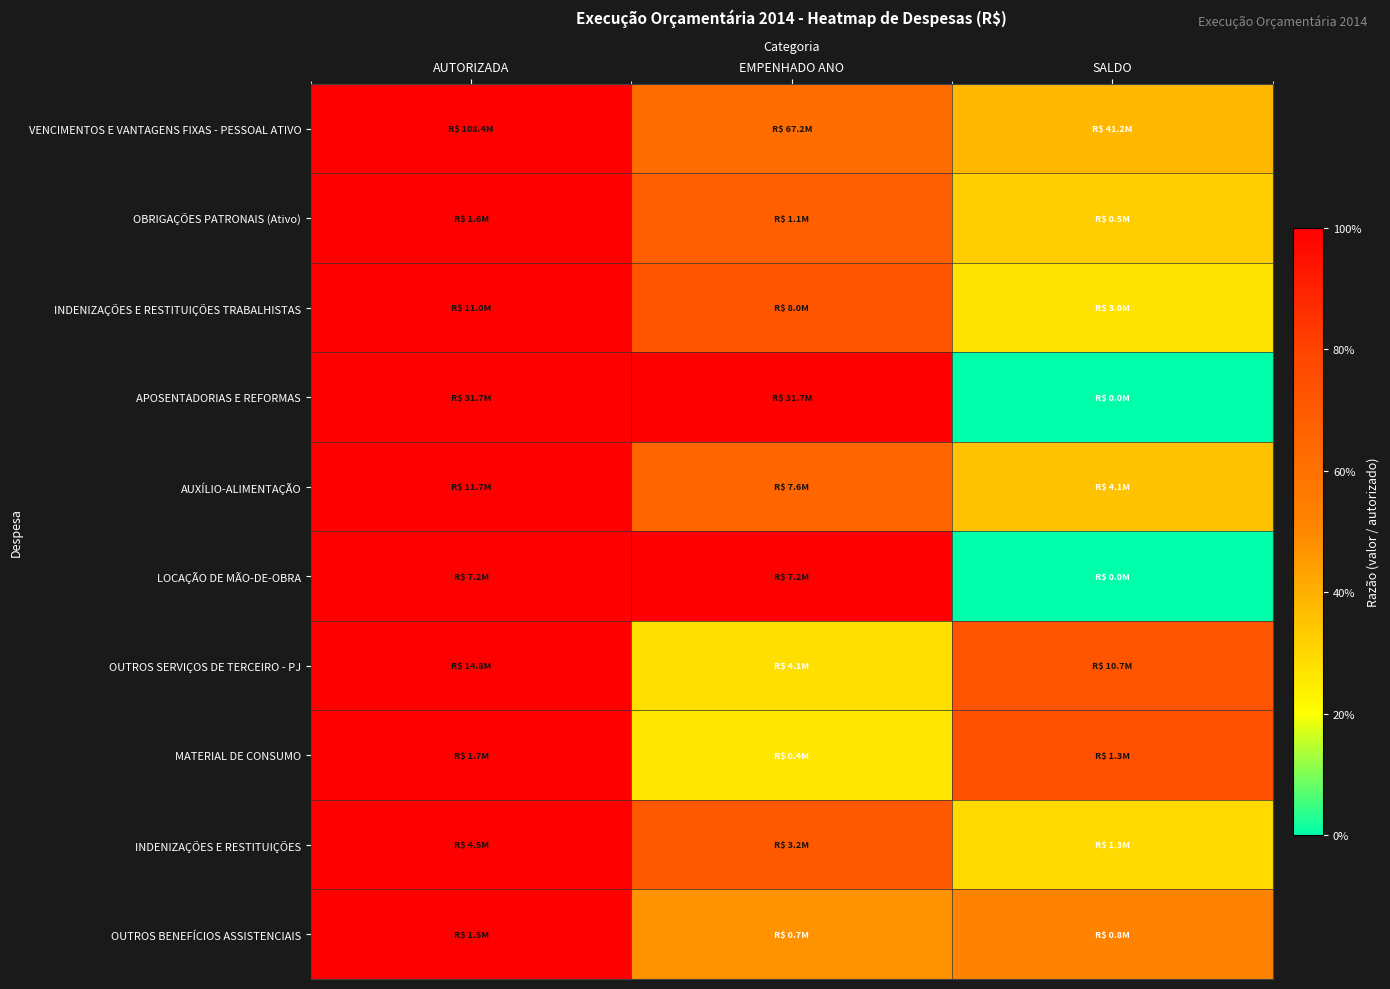

Between EMPENHADO ANO and SALDO, which is larger?

EMPENHADO ANO